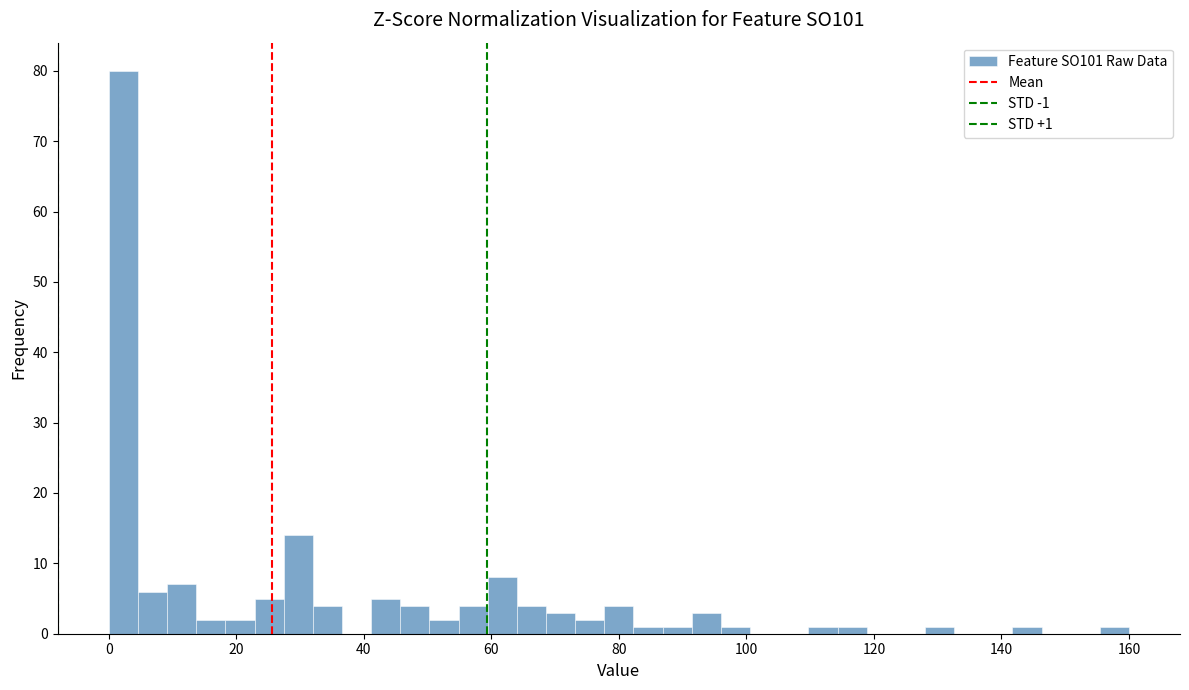

Around what value on the x-axis is the tallest bar? Give the approximate position of its centre, as read against the axis.

2